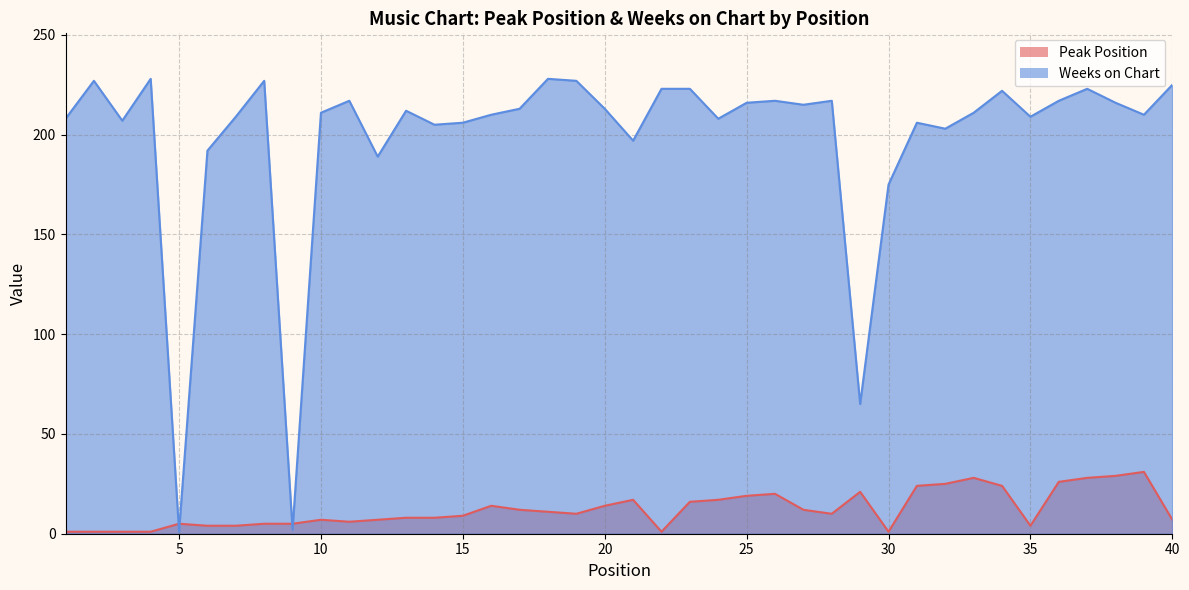

In Weeks on Chart, how many points are higher than both neighbors (excluding endpoints)?

11